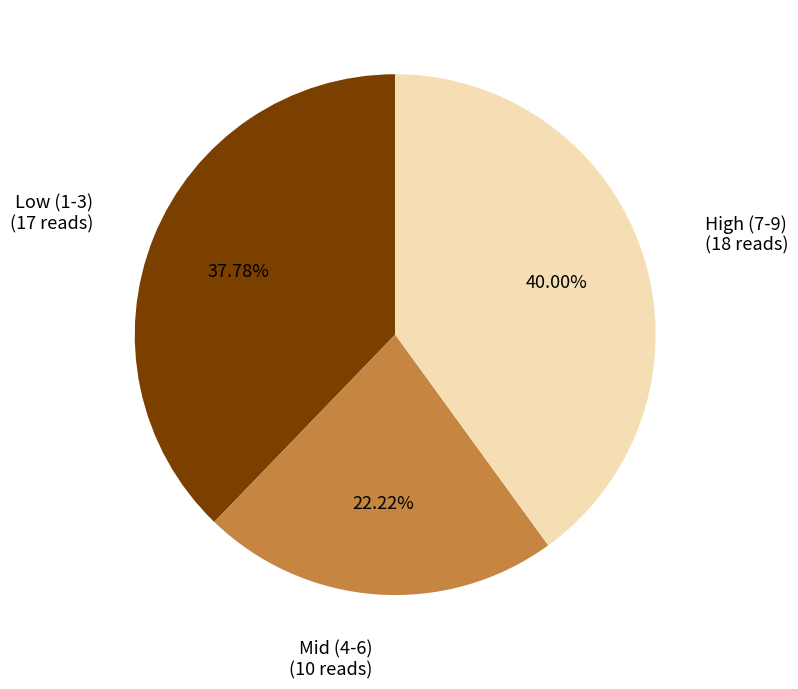

Does any single category account for the majority?

No